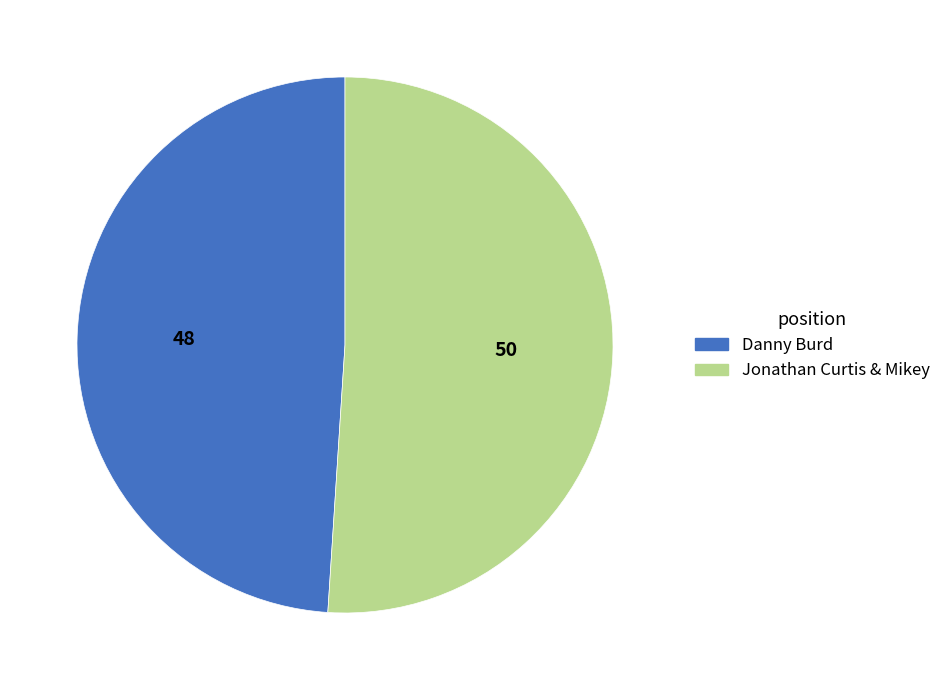

How many segments does this pie chart have?

2